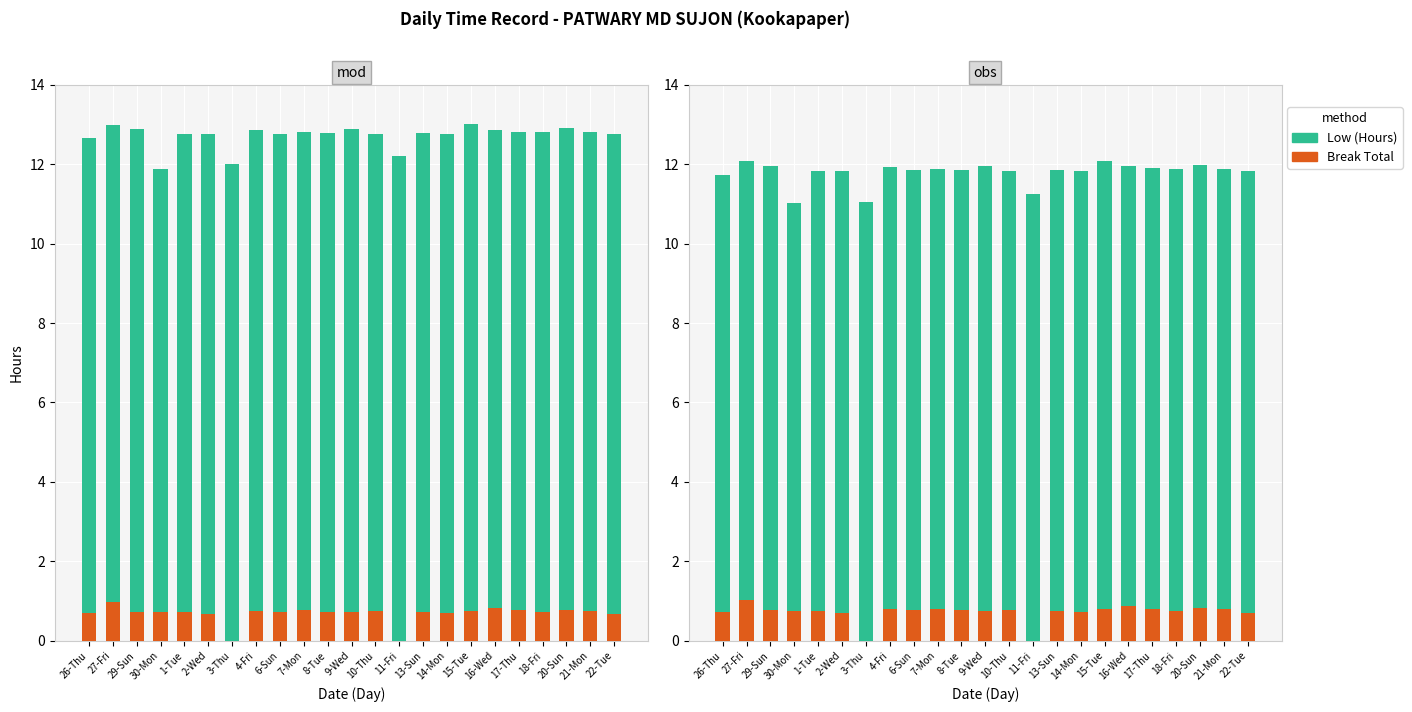

Is it true that Break Total equals 0.6 at 11-Fri?

False